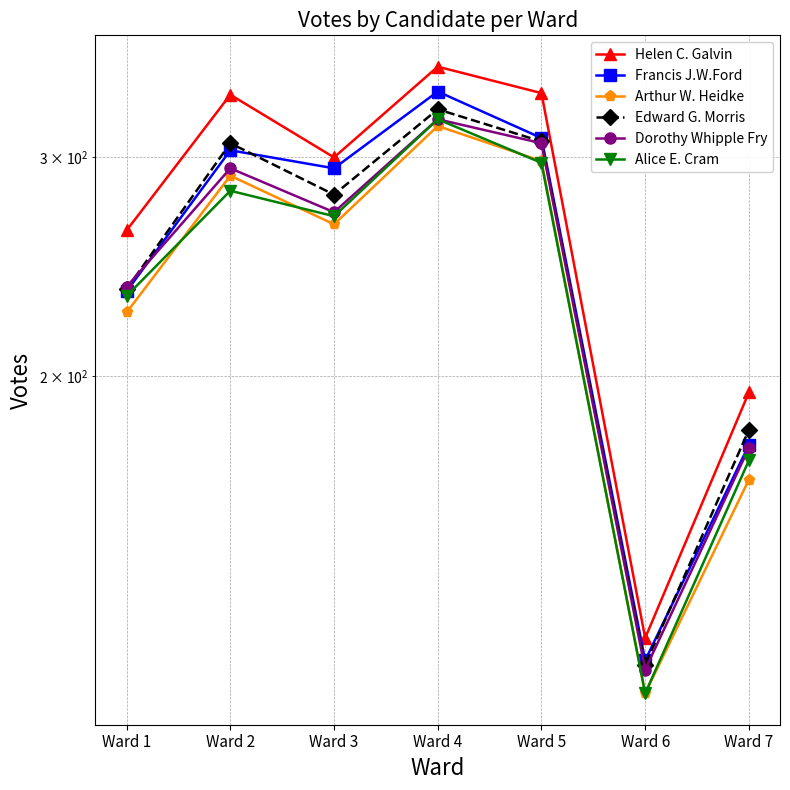

How many lines are shown in the chart?

6